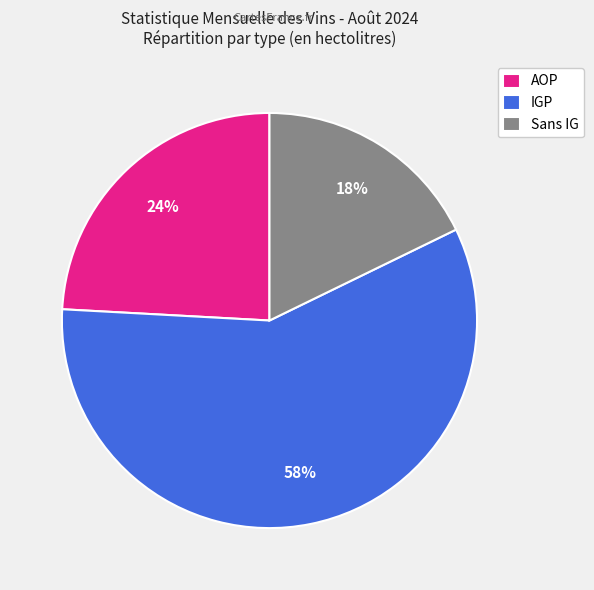

Rank the categories by value from lowest to highest.

Sans IG, AOP, IGP